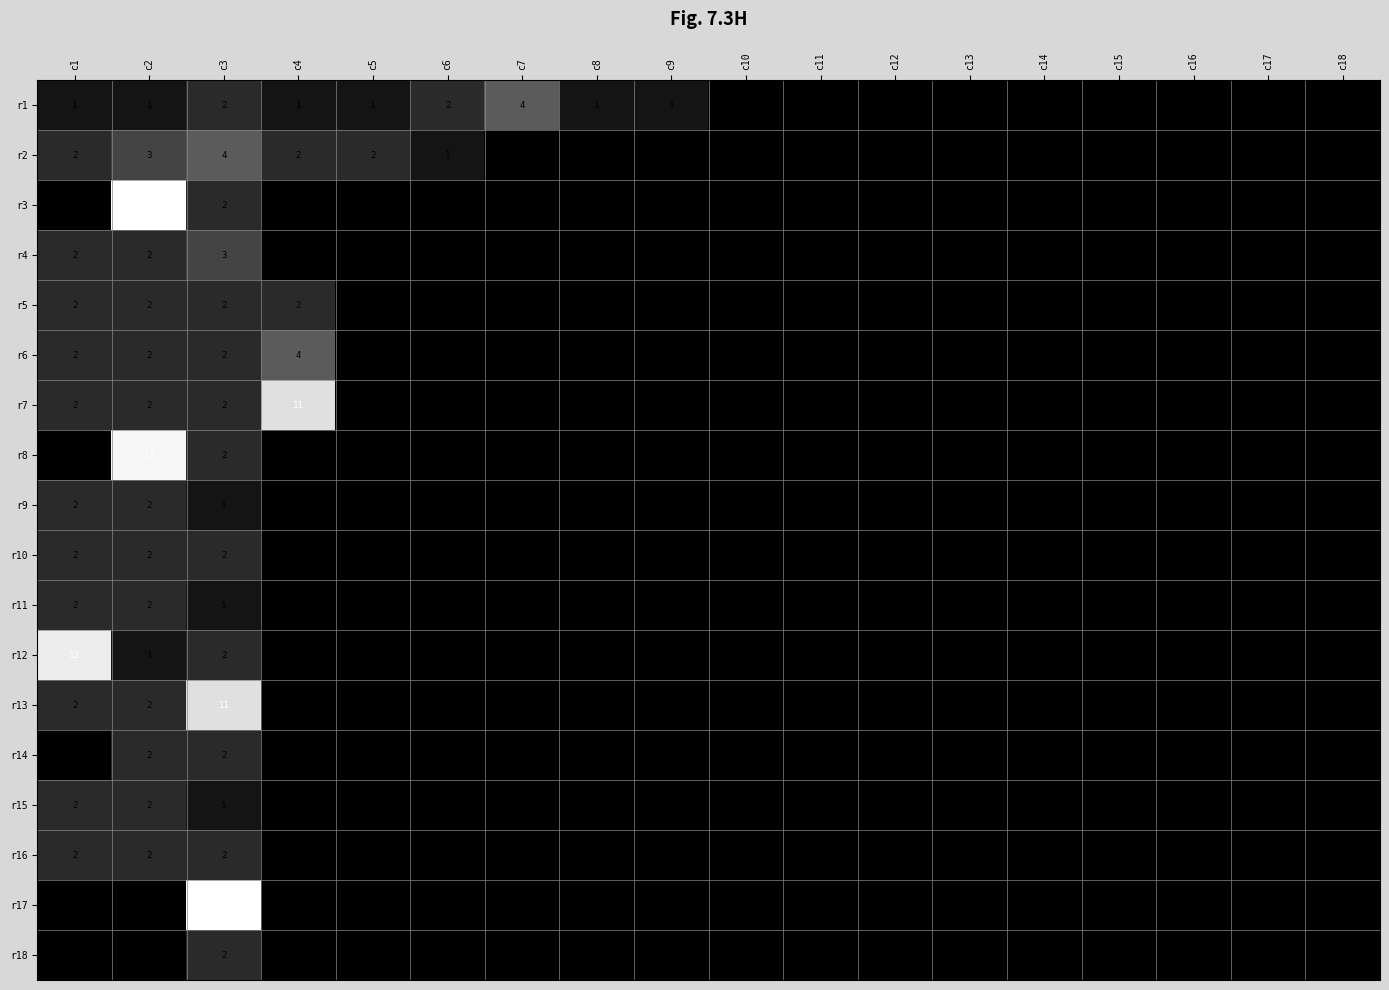

The r10 series shows 0 at c13. True or false?

True